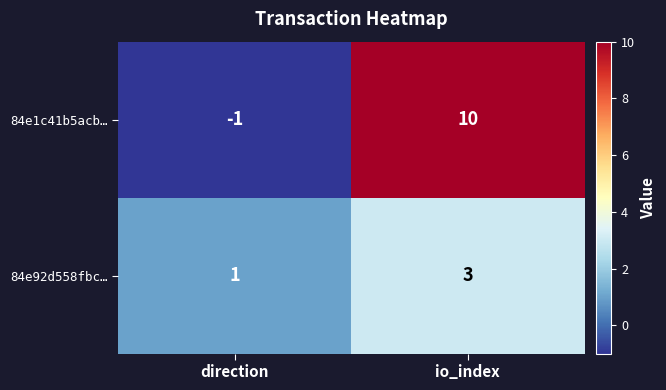

List the series in order of their overall mean, lowest first.

84e92d558fbc…, 84e1c41b5acb…